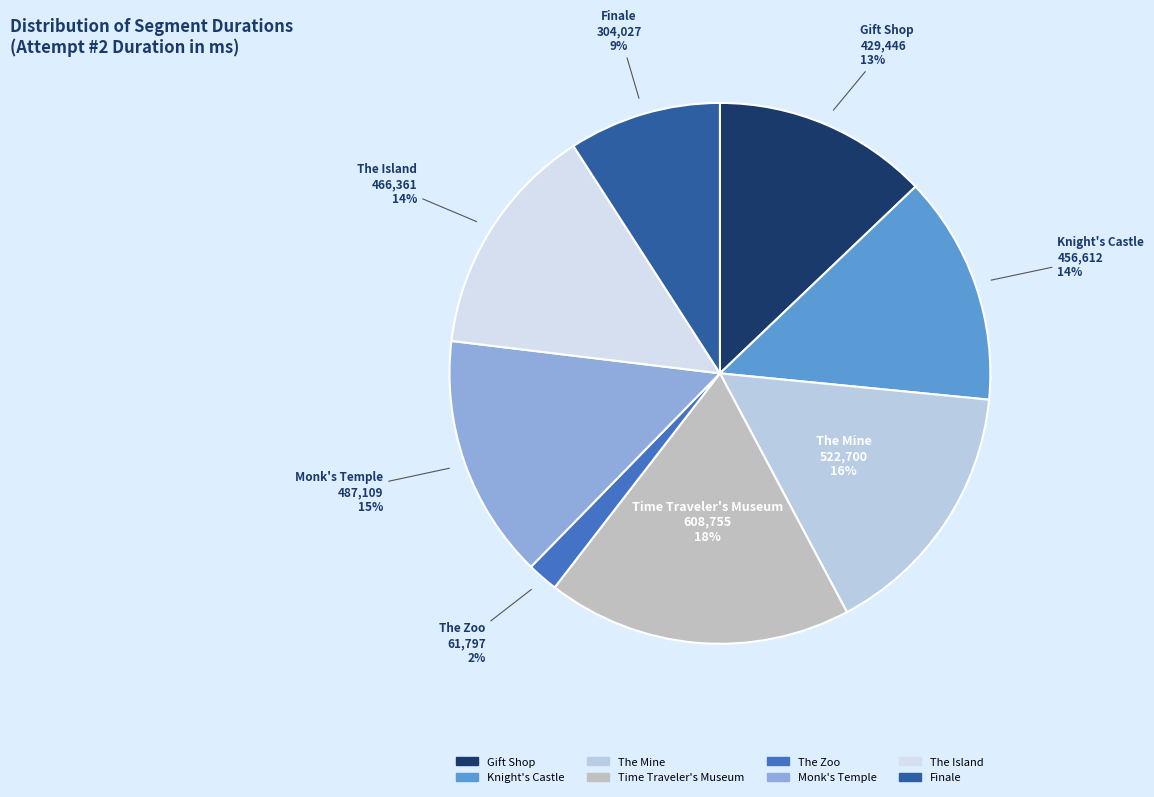

How many slices are in this pie chart?

8